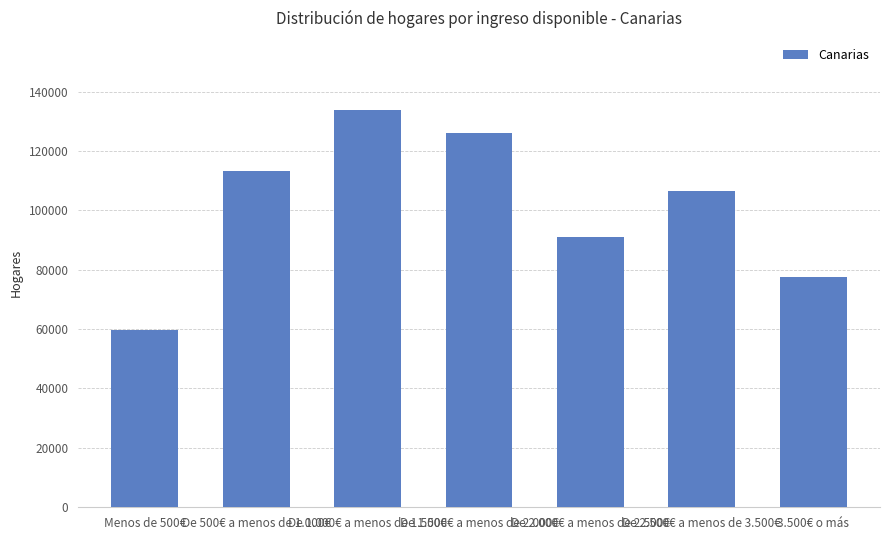

Rank the categories by value from lowest to highest.

Menos de 500€, 3.500€ o más, De 2.000€ a menos de 2.500€, De 2.500€ a menos de 3.500€, De 500€ a menos de 1.000€, De 1.500€ a menos de 2.000€, De 1.000€ a menos de 1.500€